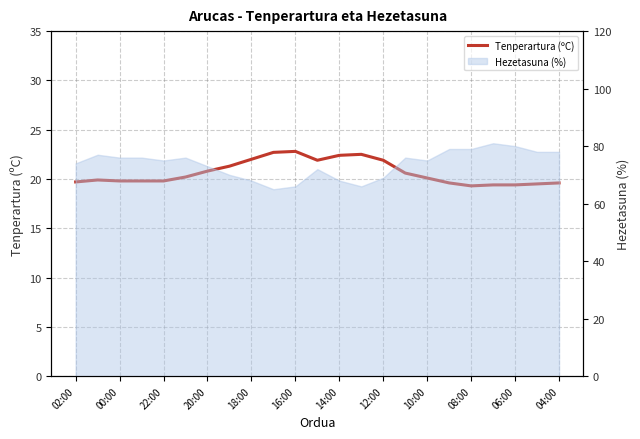

Does the chart have visible grid lines?

Yes